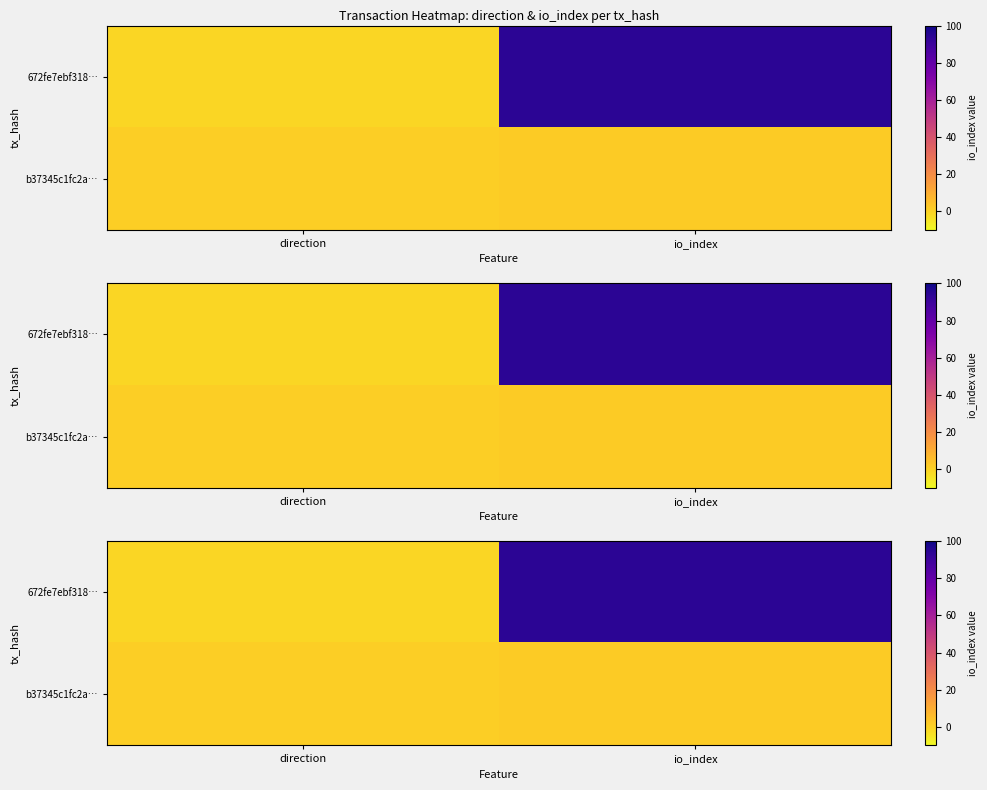

At how many categories does at least one series exceed 12?

1